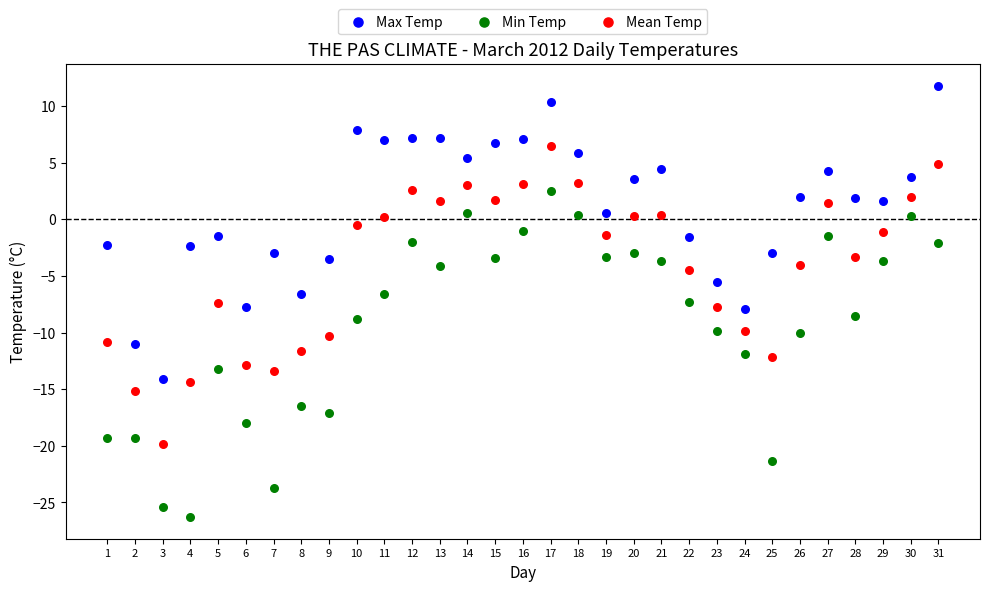

Which series reaches the minimum Y coordinate?

Min Temp